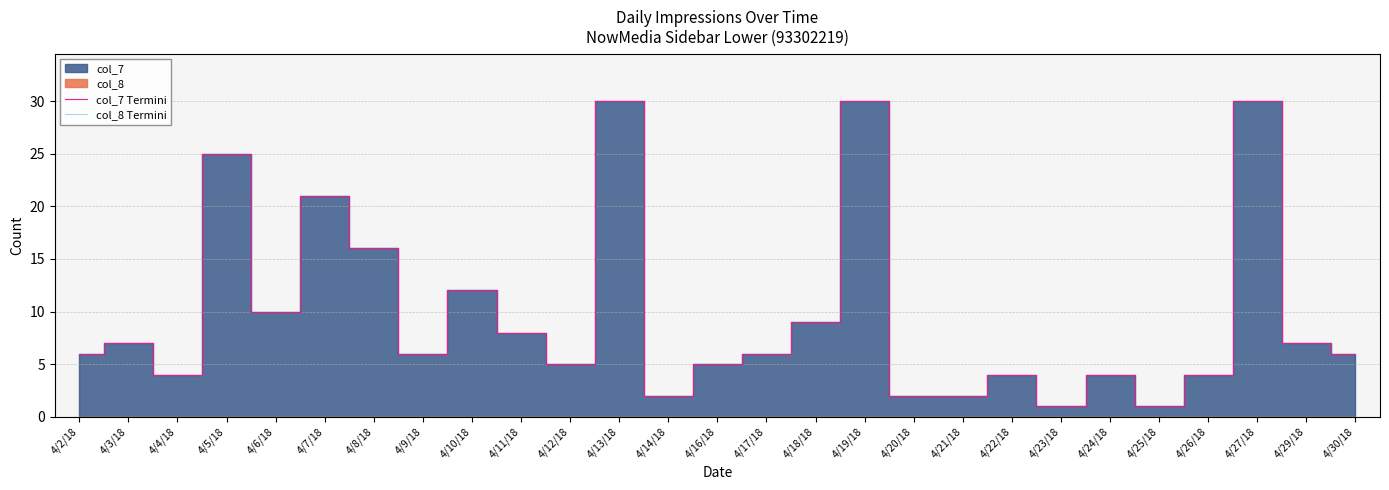

Does the chart have visible grid lines?

Yes